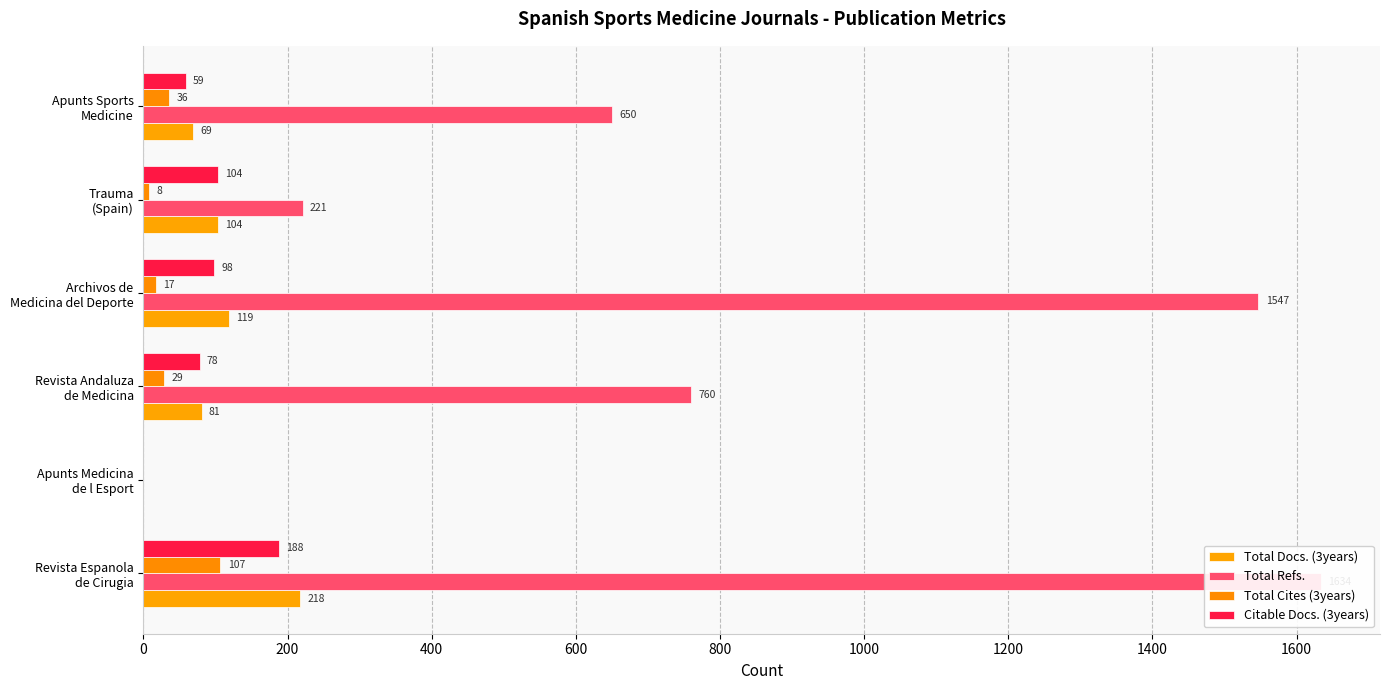

Reading left to right, transcribe all the data shown in this chart.

Total Docs. (3years): 218	0	81	119	104	69
Total Refs.: 1634	0	760	1547	221	650
Total Cites (3years): 107	0	29	17	8	36
Citable Docs. (3years): 188	0	78	98	104	59